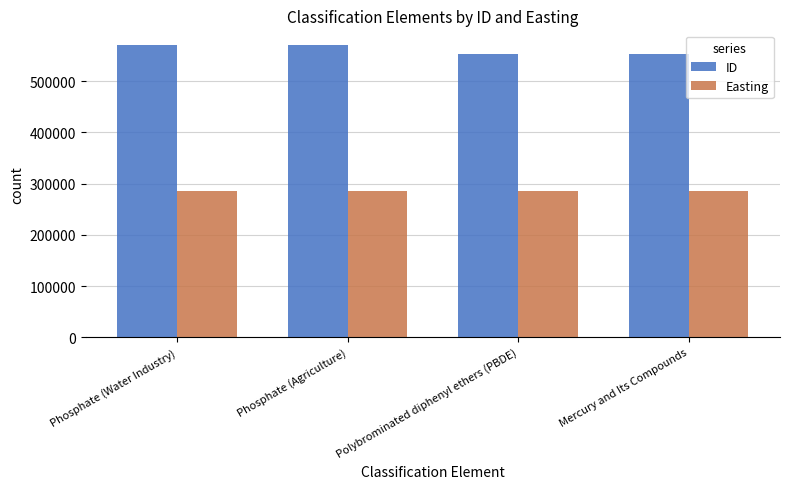

What is the value of the ID bar at the 4th from the left?

552398